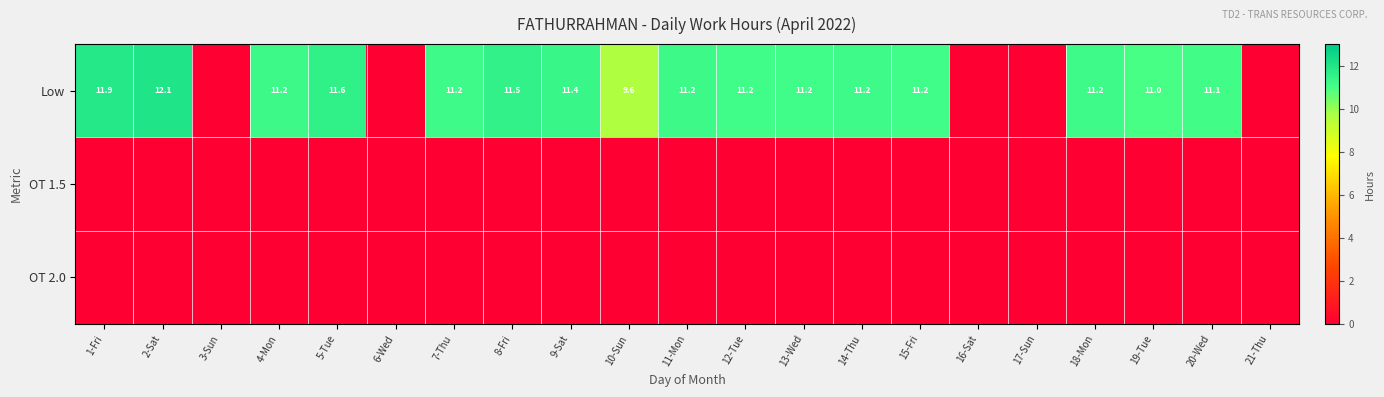

At which category is the sum across all series the highest?

2-Sat